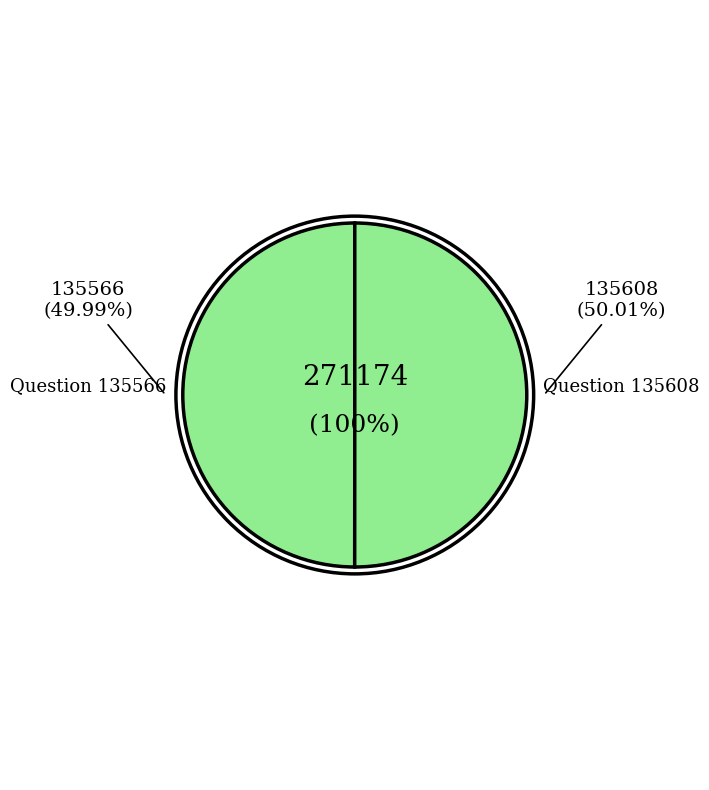

What is the total percentage of Question 135566 and Question 135608?

100.0%